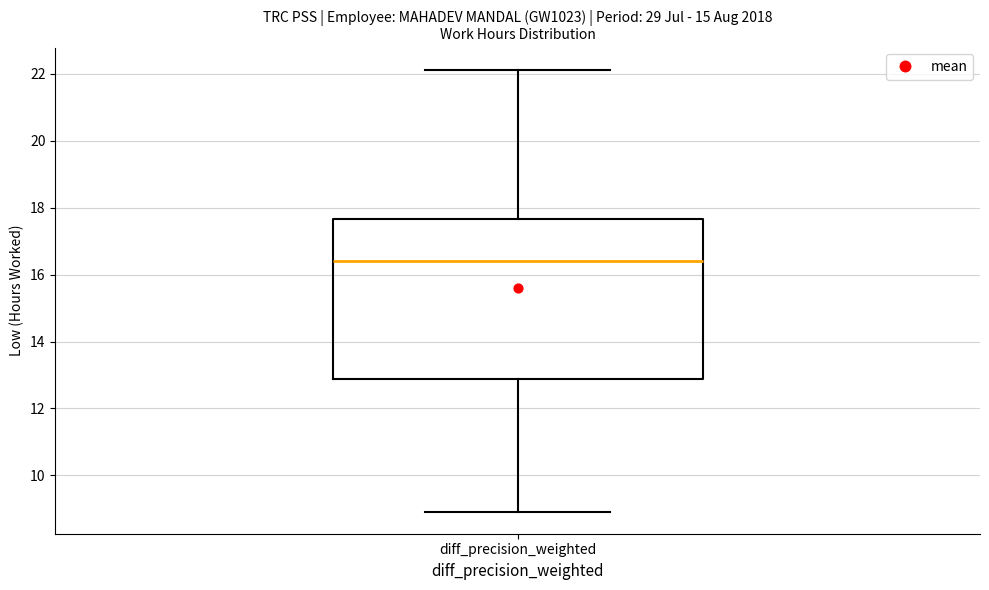

Read this box plot against the y-axis: the position of the median line, the range covered by the box, and the ends of both whiskers. The values are not printed on the chart, so give them approximately, as read against the axis.

median 16.4, box 12.8 to 17.6, whiskers 9.0 to 22.2